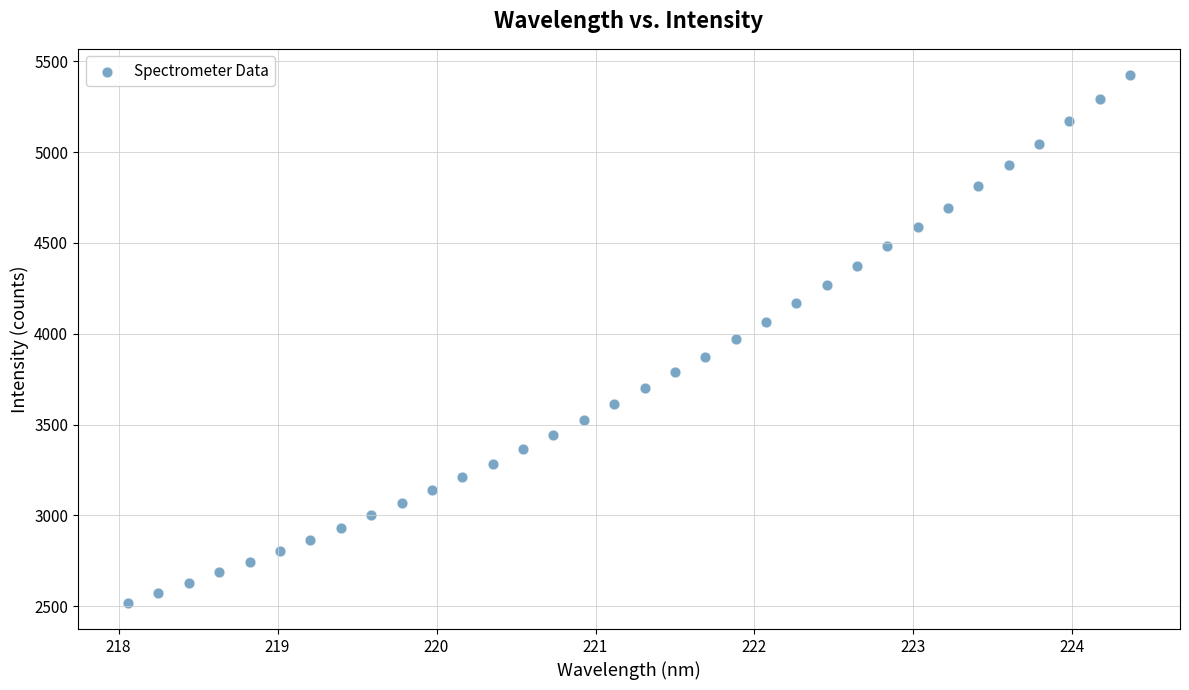

What is the range of X values (max minus min)?

6.3